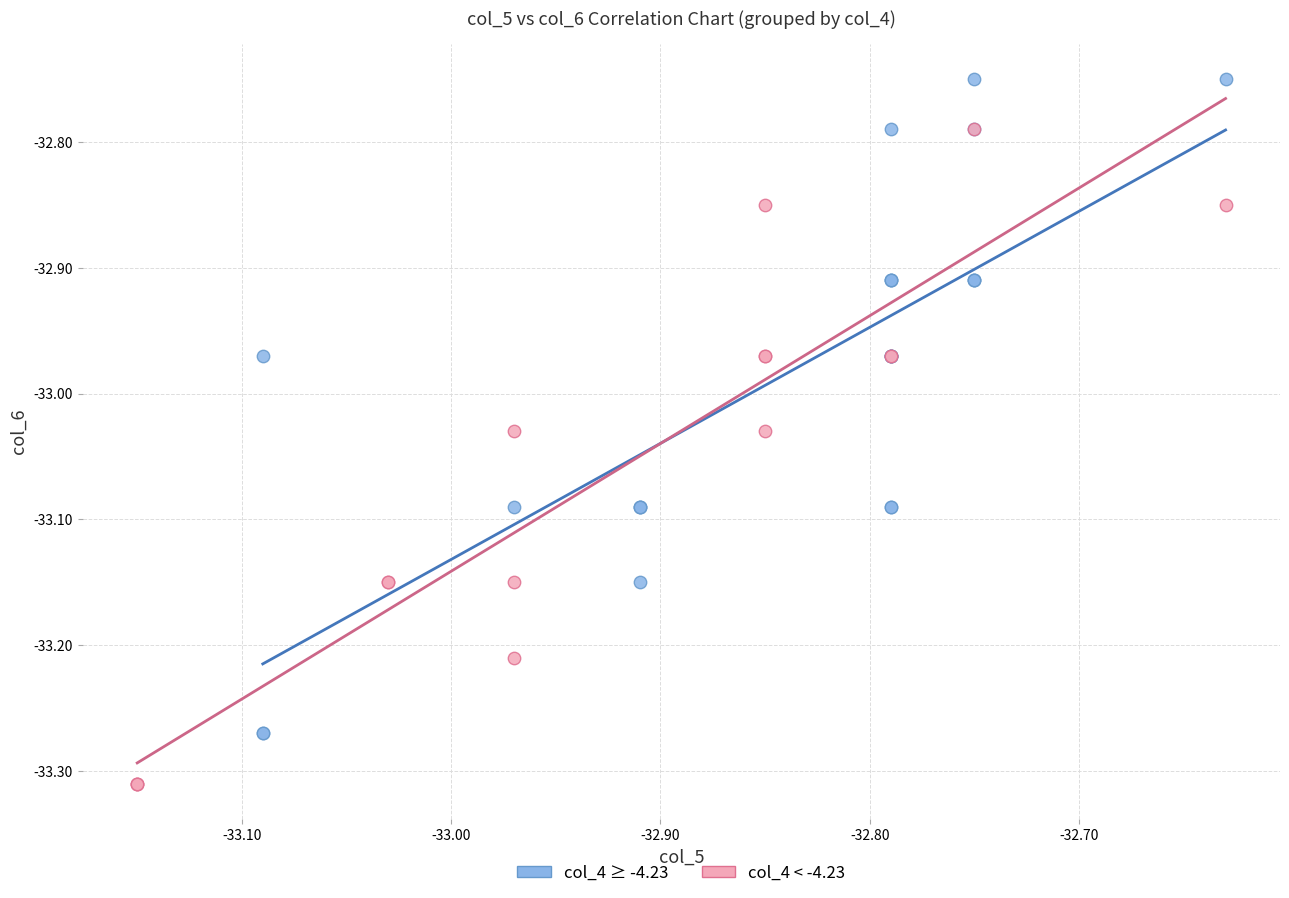

What are all the series names shown in the legend?

col_4 ≥ -4.23, col_4 < -4.23